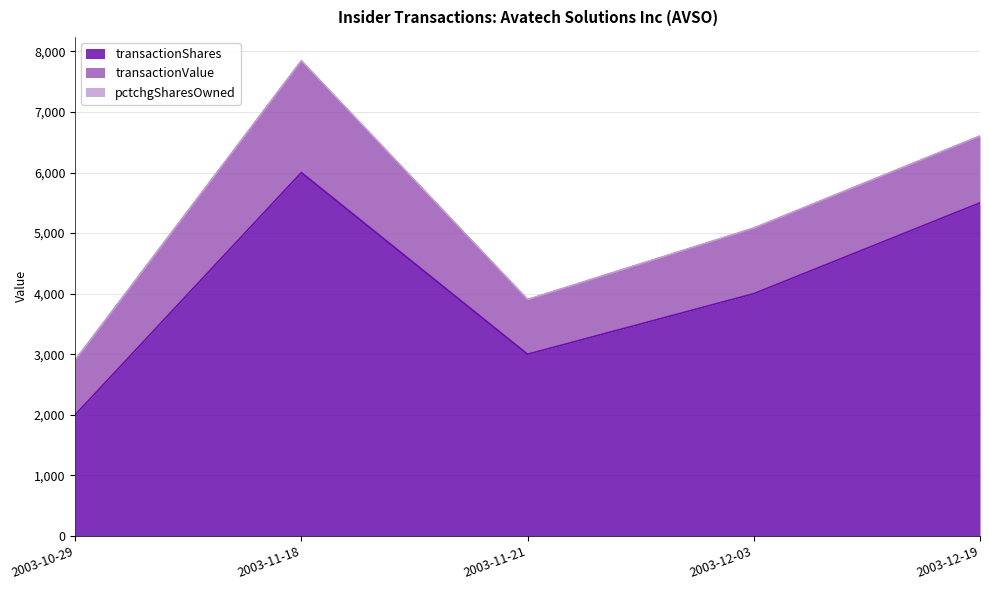

The value of transactionShares at 2003-11-18 is 6000. True or false?

True